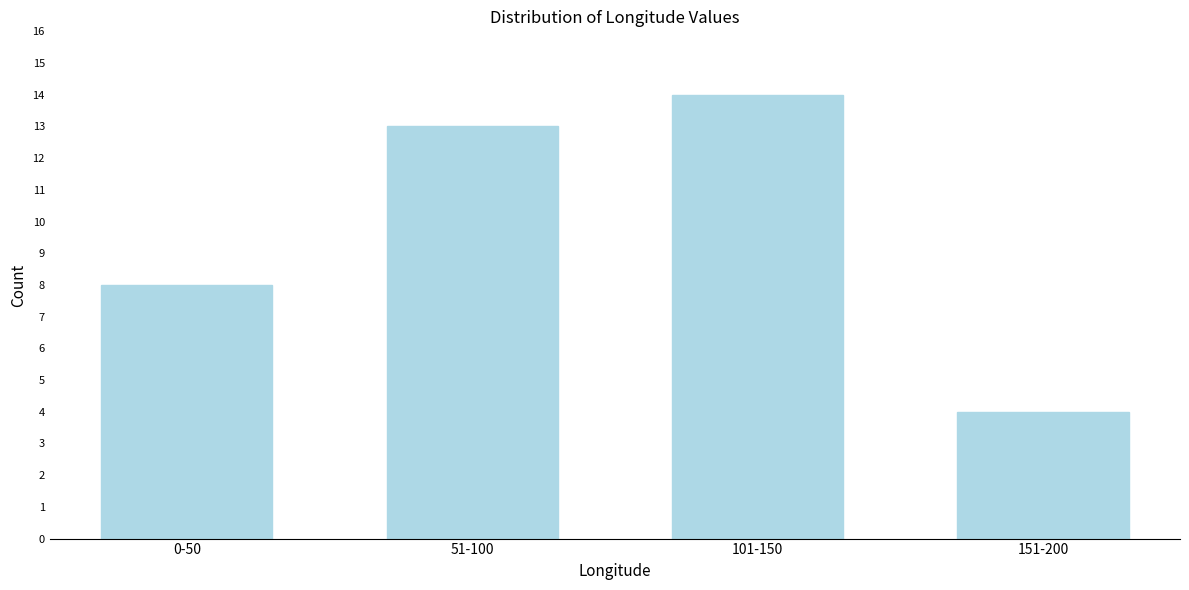

Reading left to right, what are all the values shown in this chart?

0-50=8	51-100=13	101-150=14	151-200=4